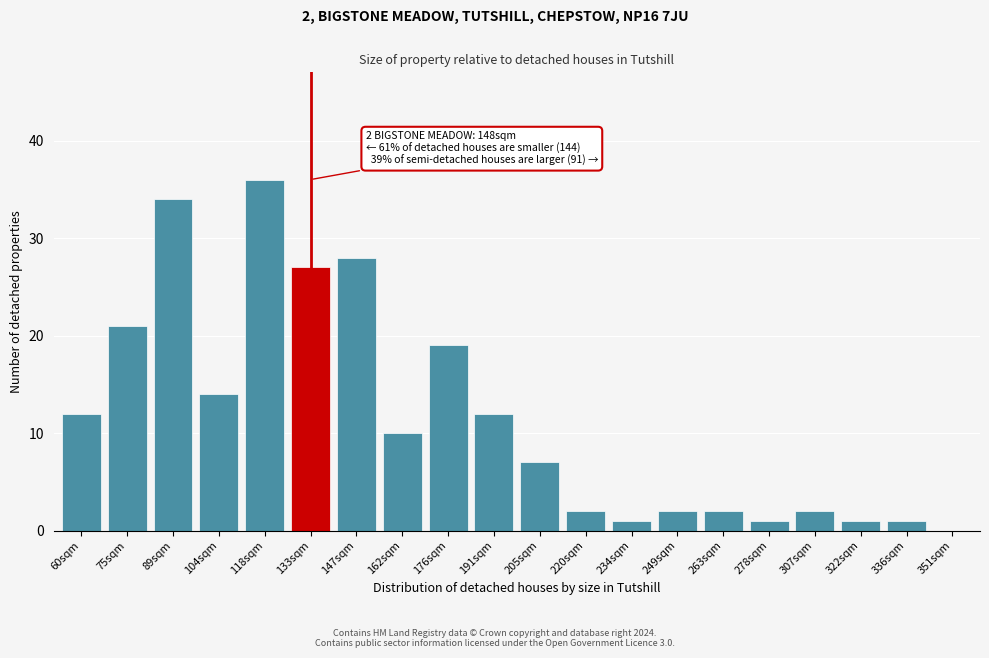

Reading left to right, what are all the values shown in this chart?

60sqm=12	75sqm=21	89sqm=34	104sqm=14	118sqm=36	133sqm=27	147sqm=28	162sqm=10	176sqm=19	191sqm=12	205sqm=7	220sqm=2	234sqm=1	249sqm=2	263sqm=2	278sqm=1	307sqm=2	322sqm=1	336sqm=1	351sqm=0